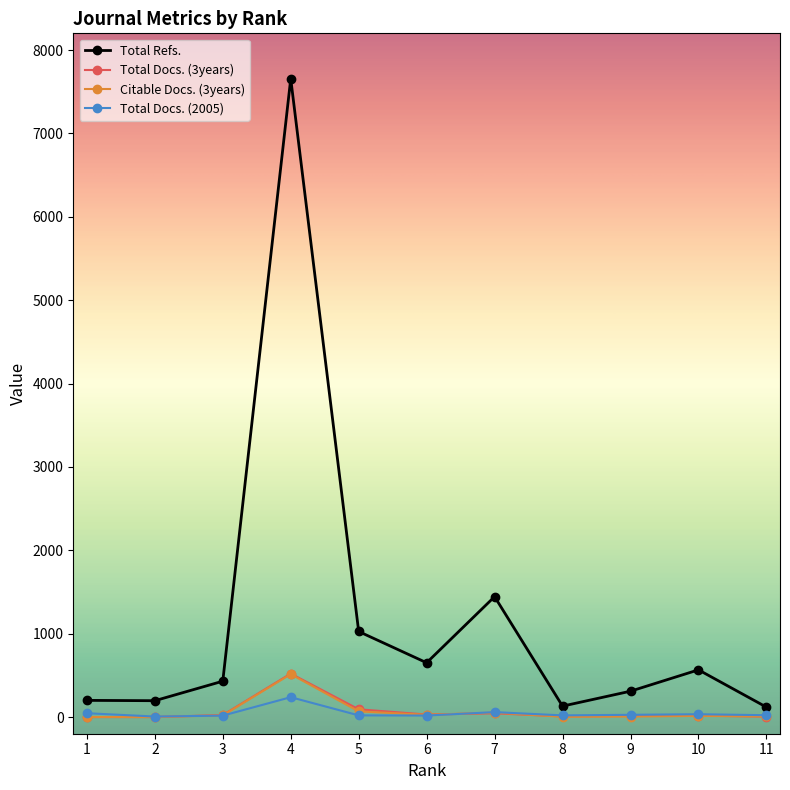

Is the value of Total Refs. at 8 greater than the value of Citable Docs. (3years) at 6?

Yes